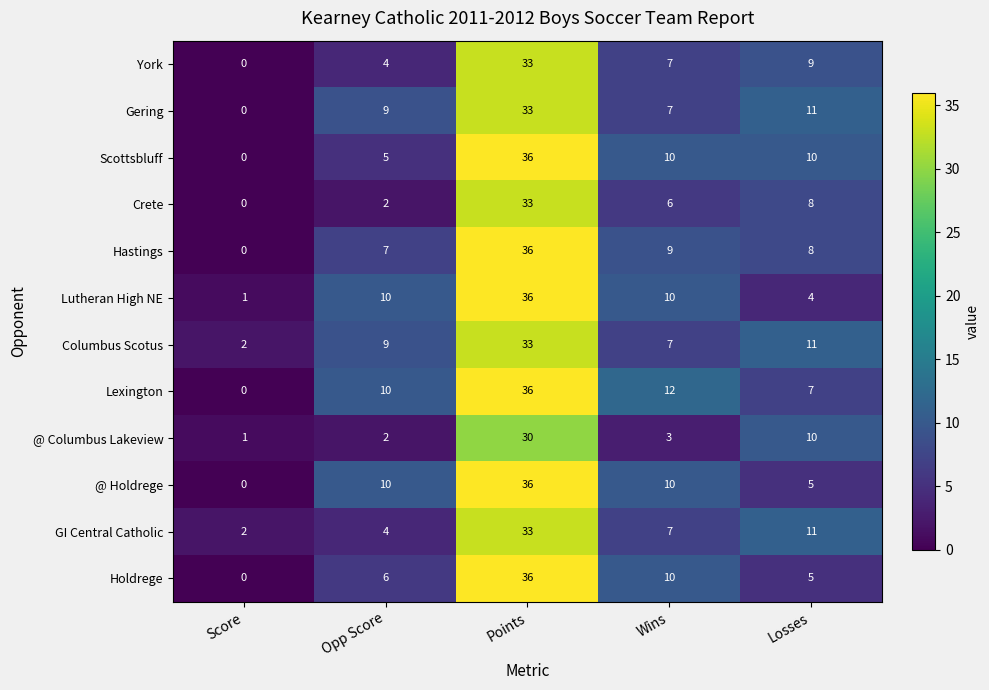

The value of Holdrege at Losses is 5. True or false?

True